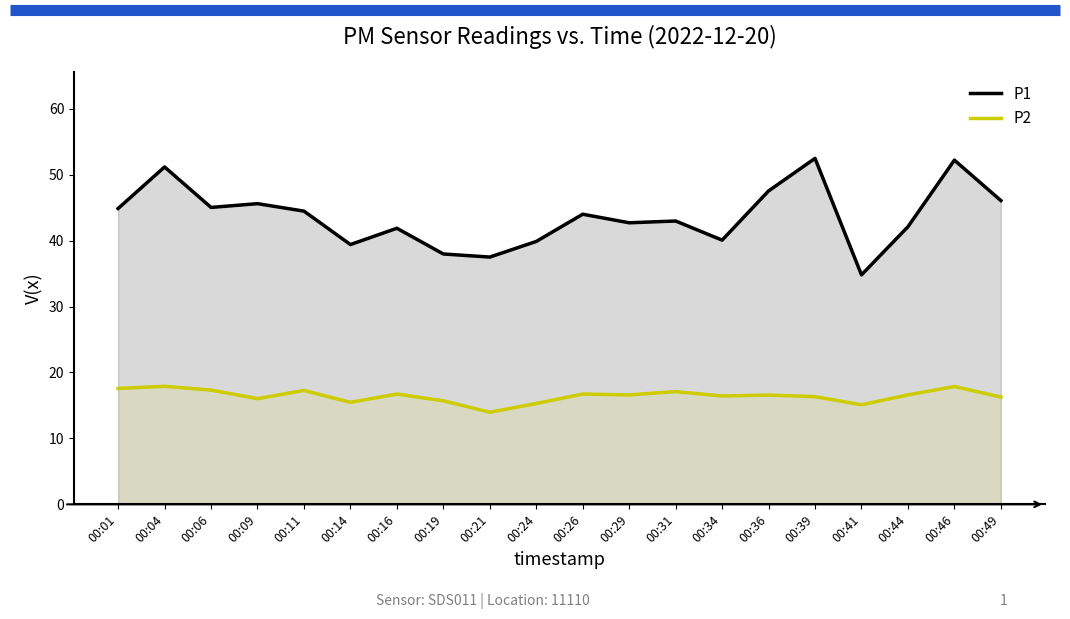

What is the minimum value for P1?

34.8